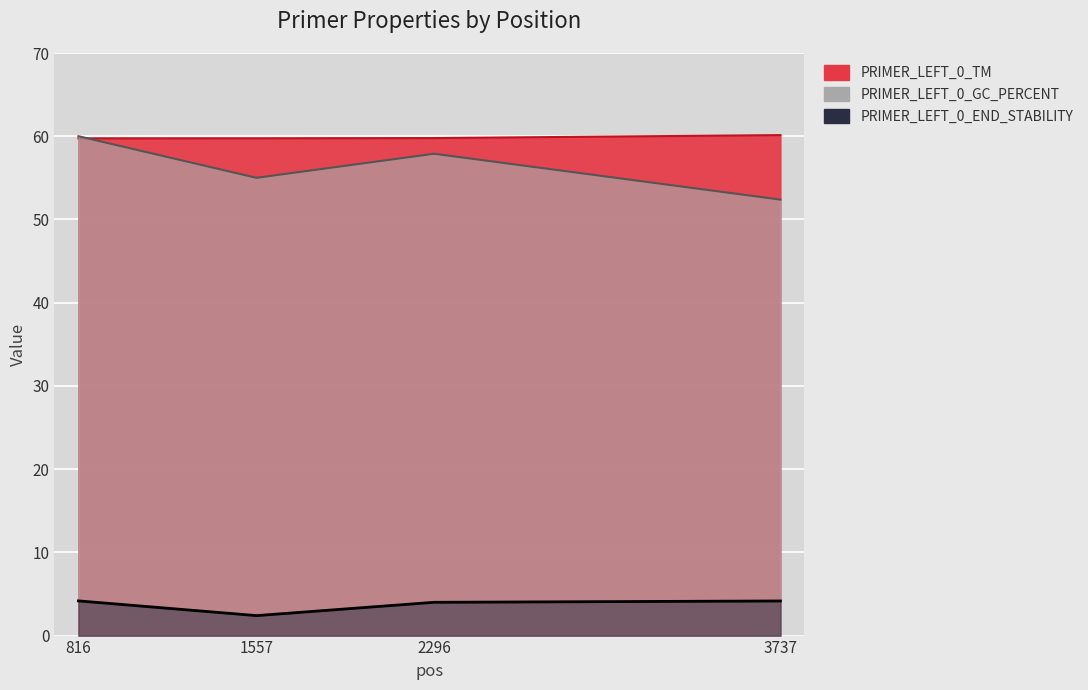

Reading left to right, list all the values displayed in this chart.

PRIMER_LEFT_0_TM: 816=59.7	1557=59.8	2296=59.8	3737=60.1
PRIMER_LEFT_0_GC_PERCENT: 816=60.0	1557=55.0	2296=57.9	3737=52.4
PRIMER_LEFT_0_END_STABILITY: 816=4.2	1557=2.4	2296=4.0	3737=4.2